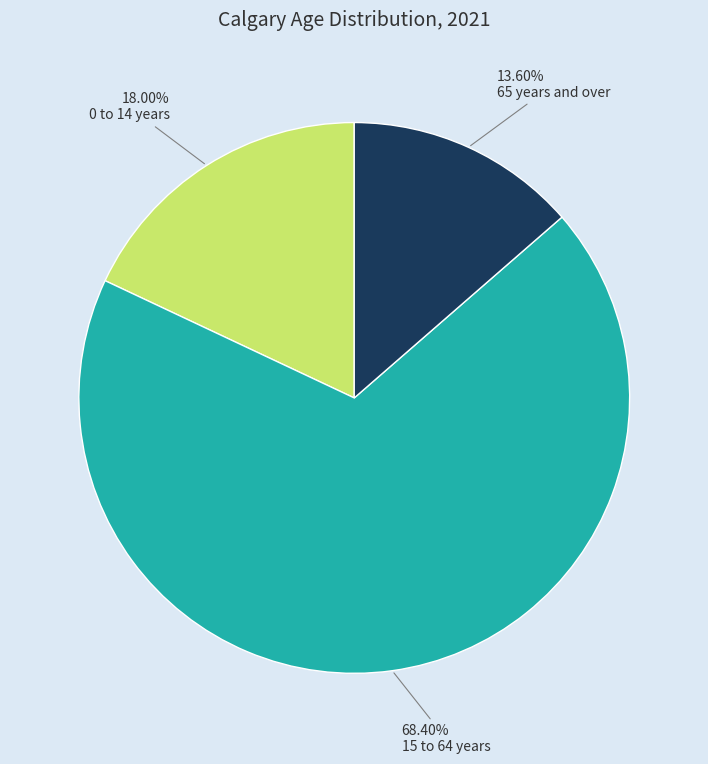

Is there a majority slice in this chart?

Yes